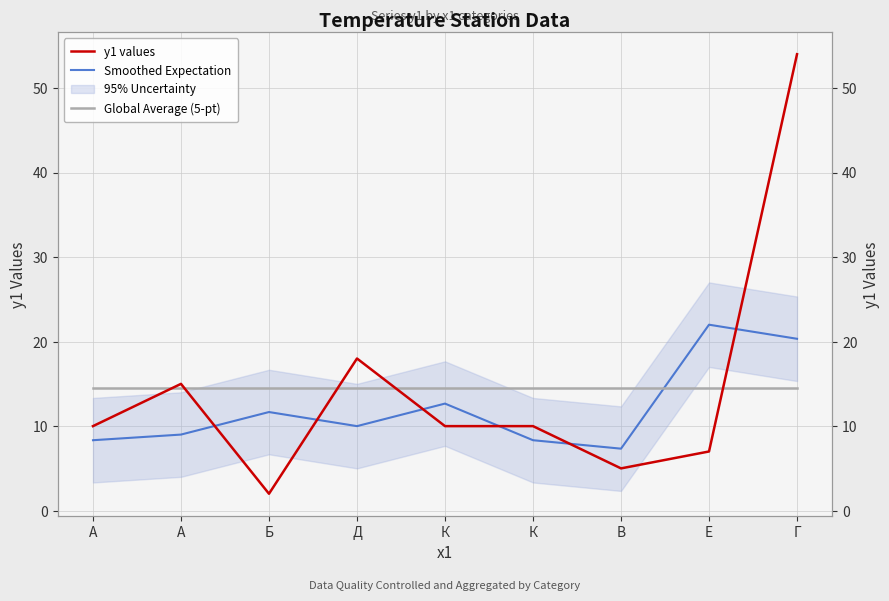

Reading left to right, extract all data points from this chart.

y1 values: 10.0	15.0	2.0	18.0	10.0	10.0	5.0	7.0	54.0
Smoothed Expectation: 8.3	9.0	11.7	10.0	12.7	8.3	7.3	22.0	20.3
Global Average (5-pt): 14.6	14.6	14.6	14.6	14.6	14.6	14.6	14.6	14.6